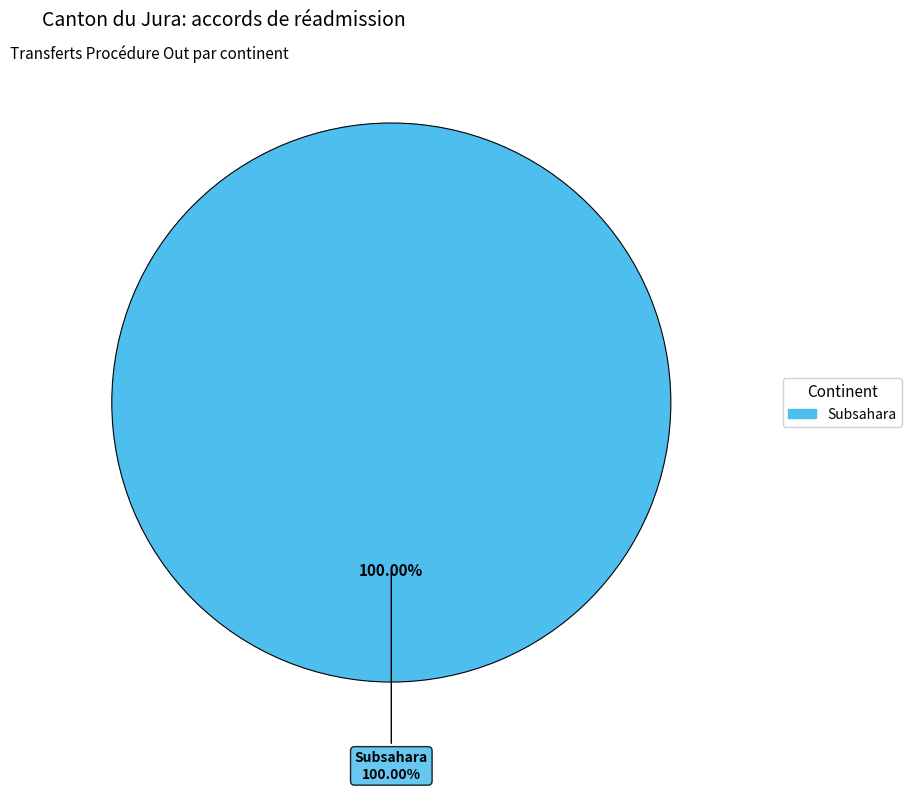

Does any single category account for the majority?

Yes